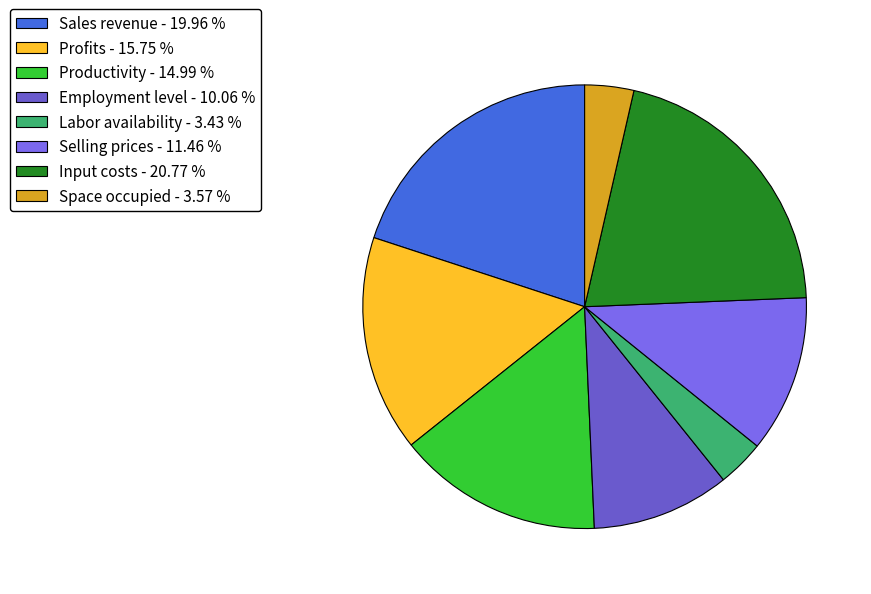

How much of the chart is everything except Selling prices?

88.5%